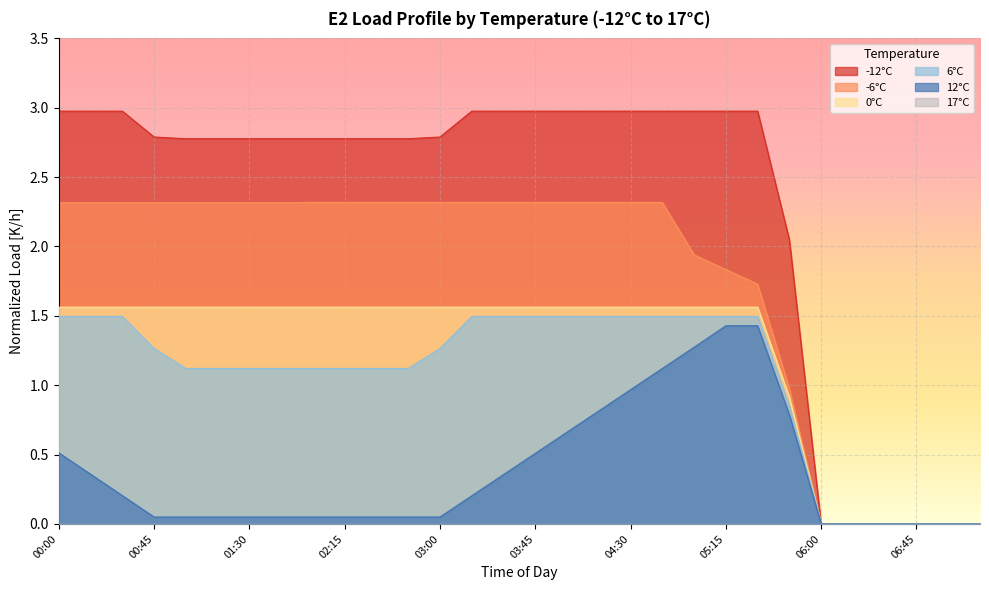

Which series has the widest spread of values?

-12°C